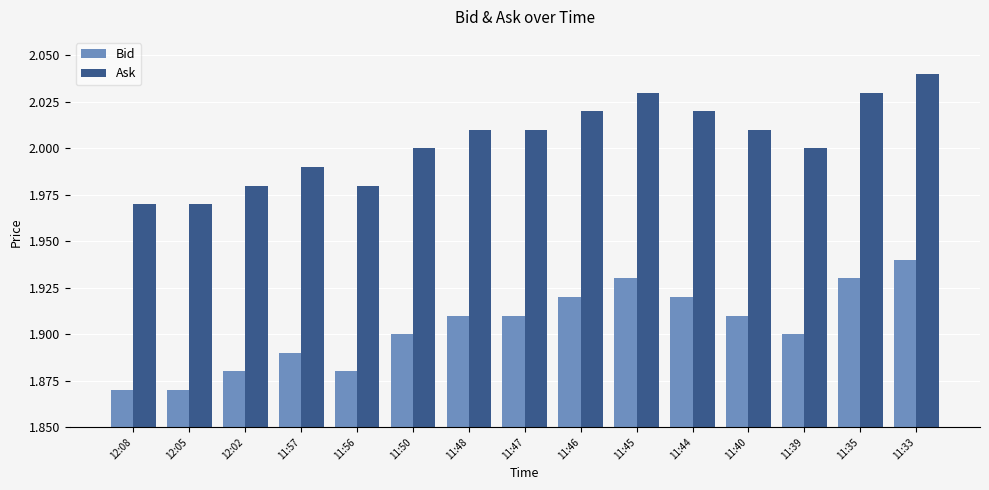

The value of Ask at 11:35 is 3.2. True or false?

False